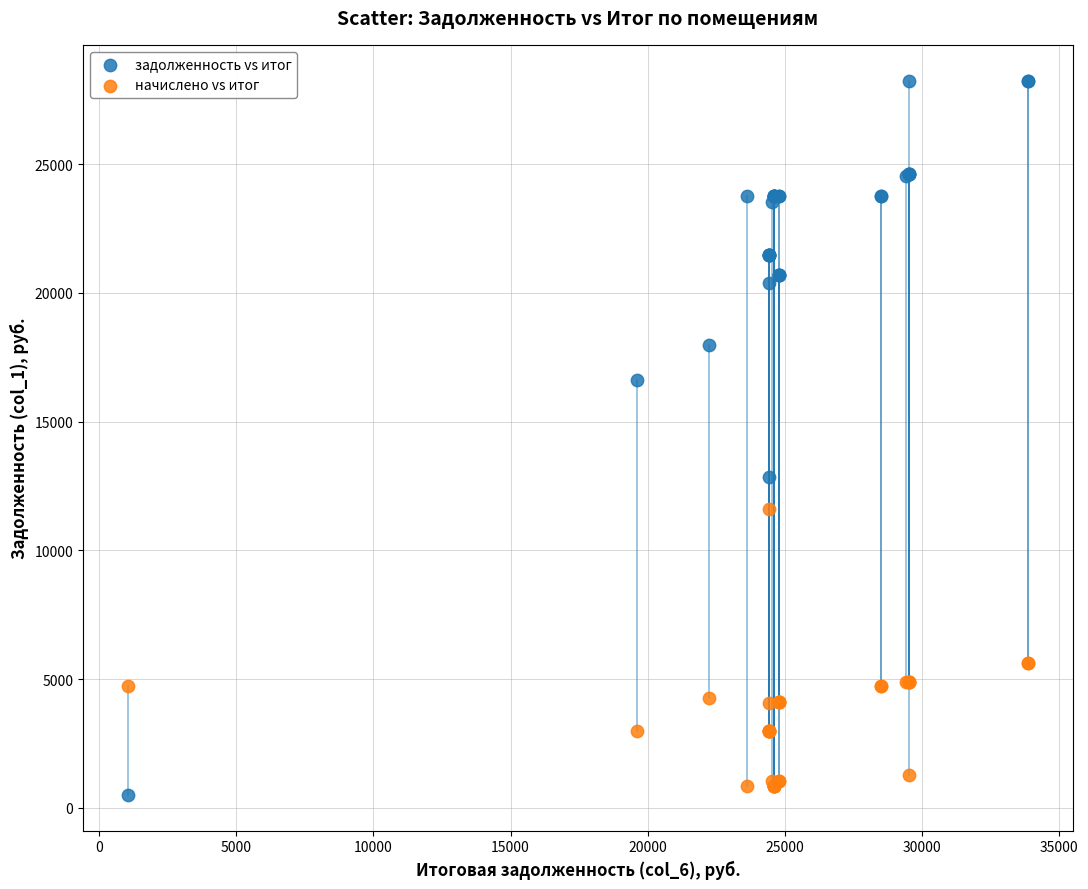

What is the X range (max minus min) for the scatter plot?

32810.8